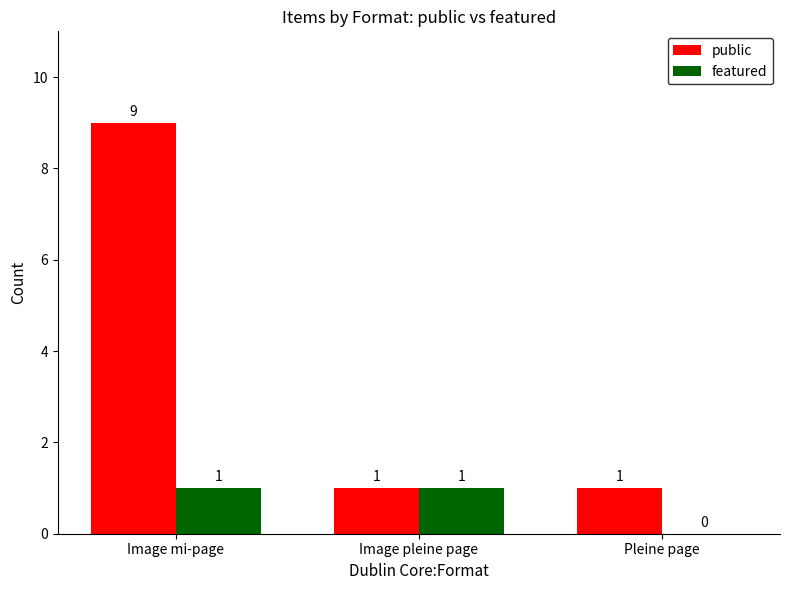

Reading right to left, transcribe all the data shown in this chart.

public: 1	1	9
featured: 0	1	1